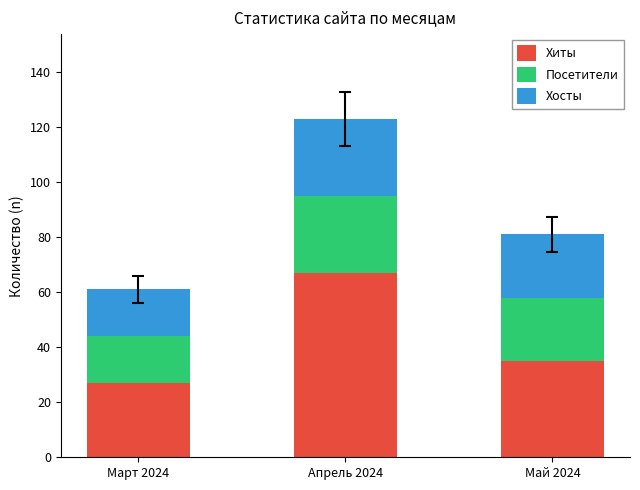

Which category has the highest value in the Хиты series?

Апрель 2024